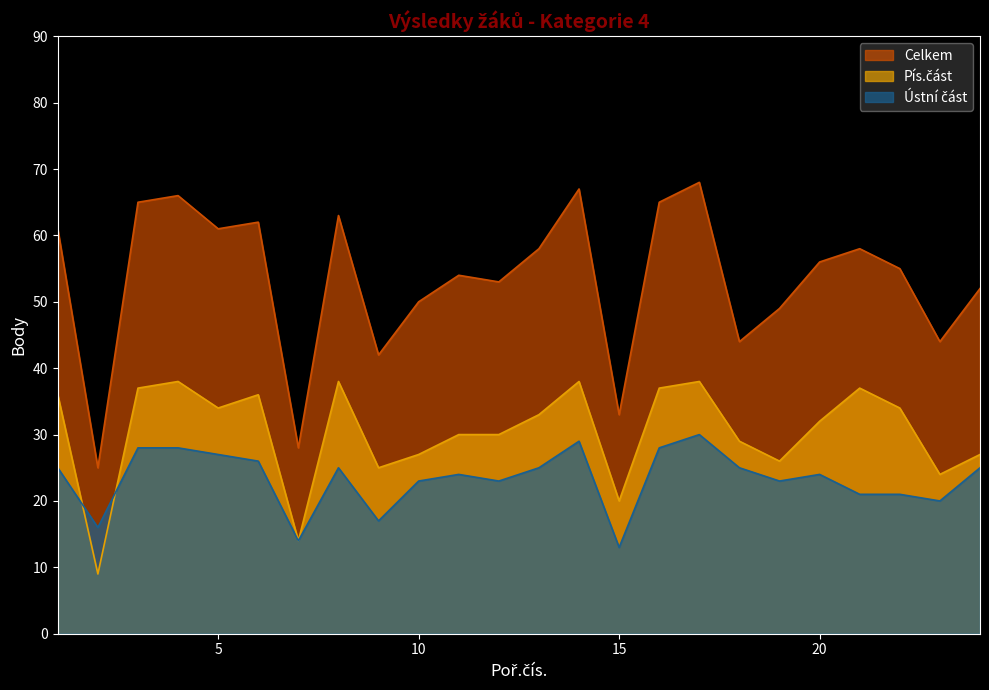

How many lines are shown in the chart?

3